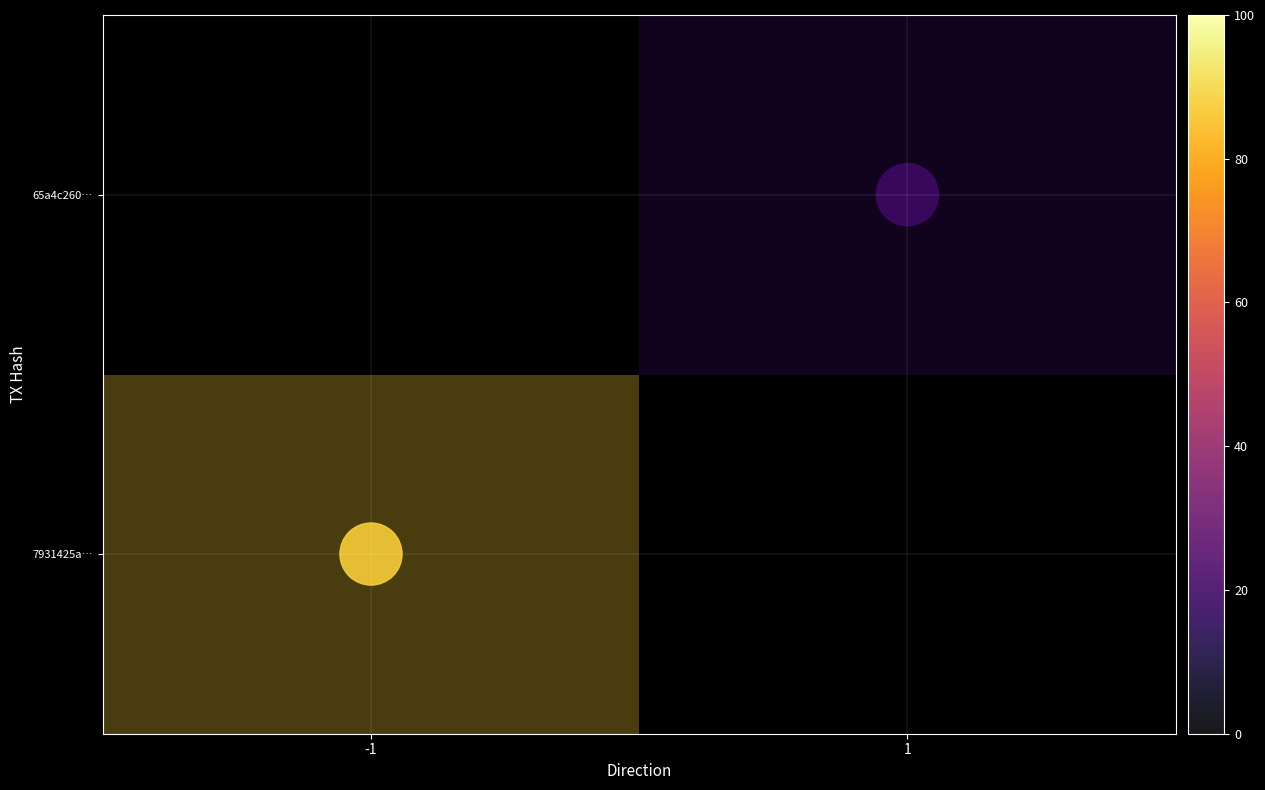

How many positive values does the 7931425a… series have?

1